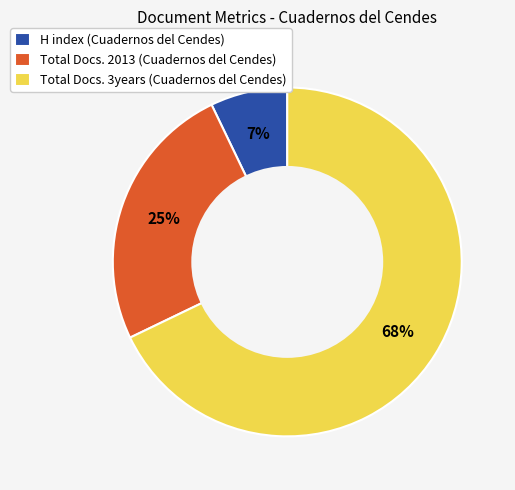

Approximately how many times larger is the value at Total Docs. 3years (Cuadernos del Cendes) compared to Total Docs. 2013 (Cuadernos del Cendes)?

2.7